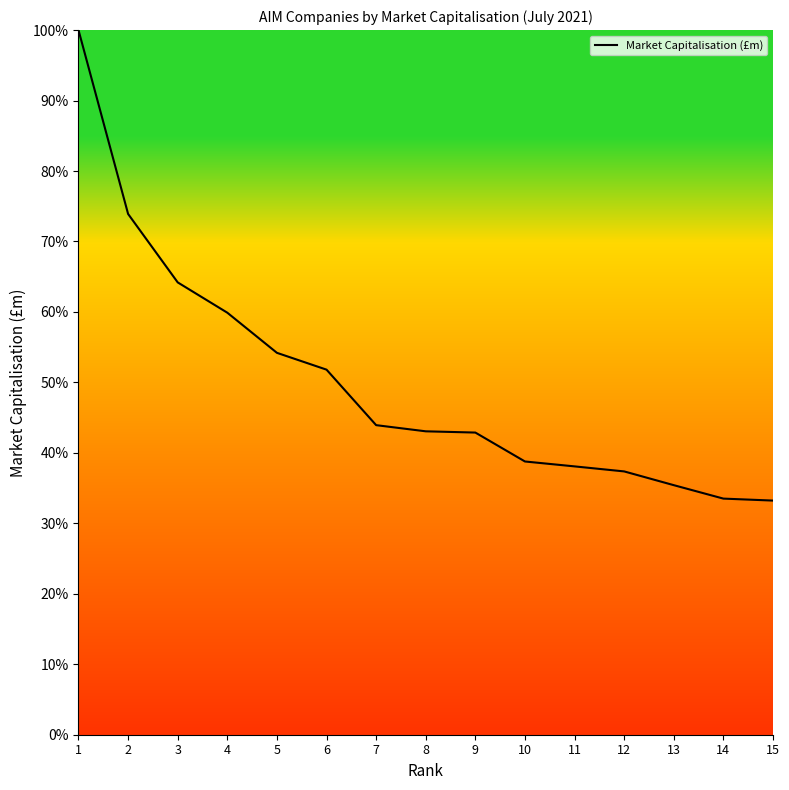

What is the change in value from 6 to 13?

-16.4